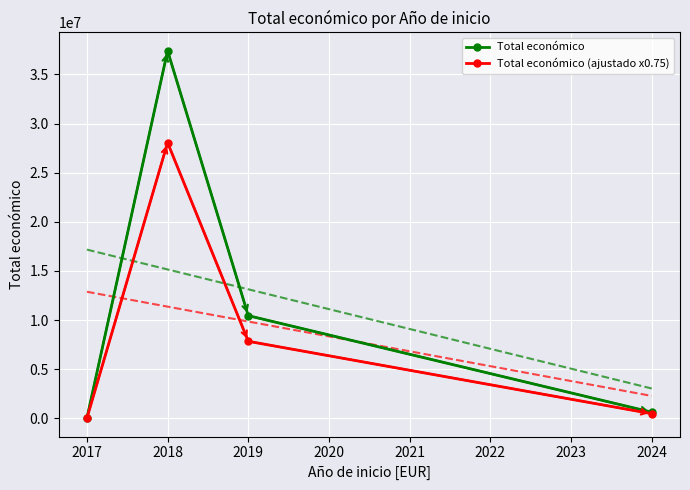

Where is Total económico nearest to the value 18706476?

2019